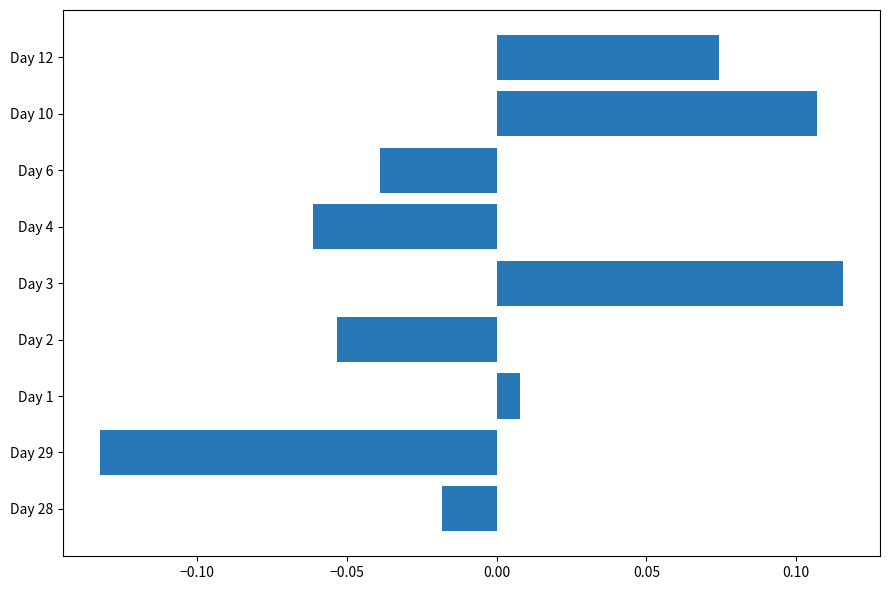

At which label is the value closest to 0?

Day 1